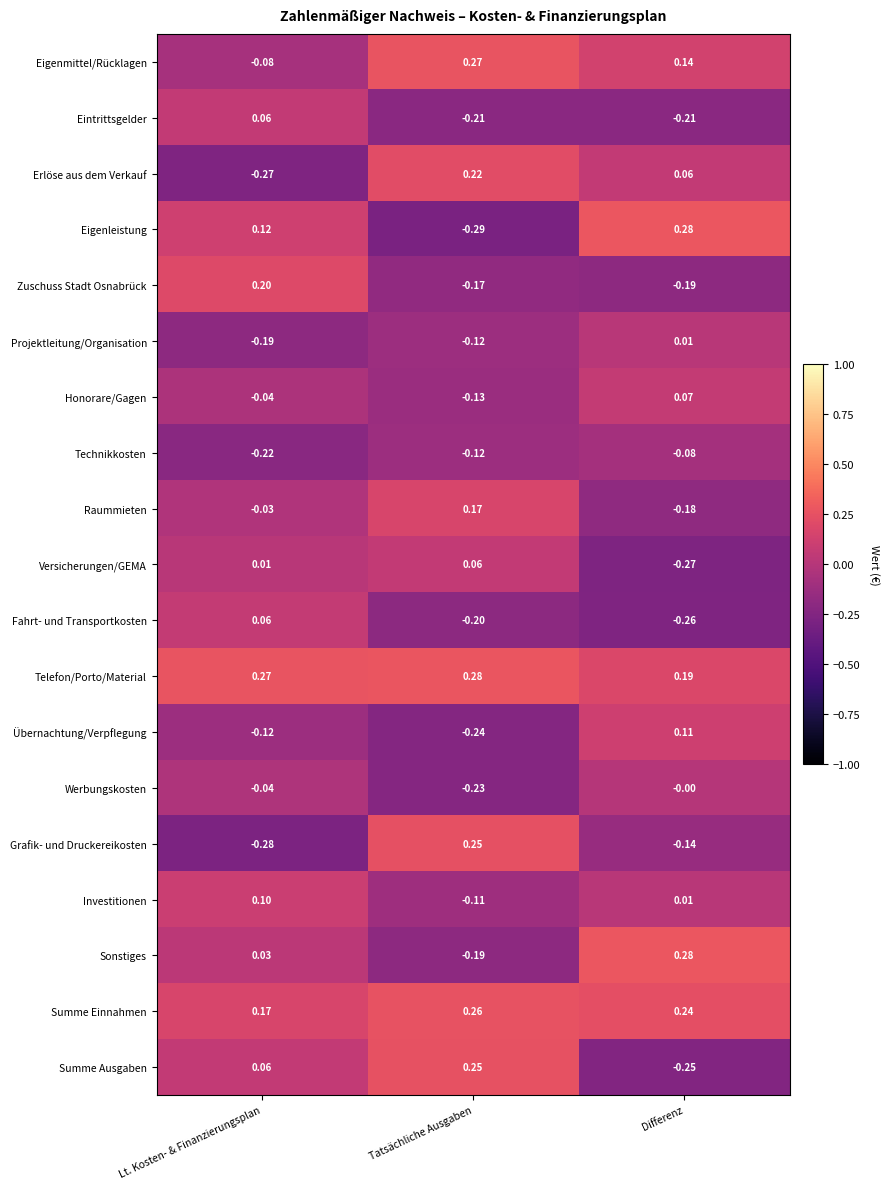

Which category has the lowest value across all series?

Tatsächliche Ausgaben